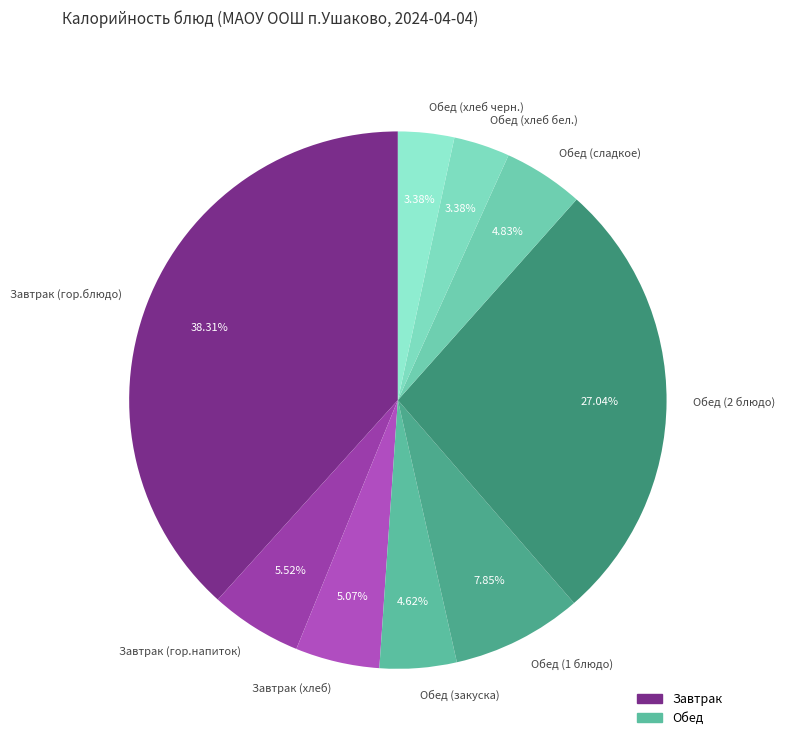

What percentage is the Обед (сладкое) slice, to the nearest percent?

5%